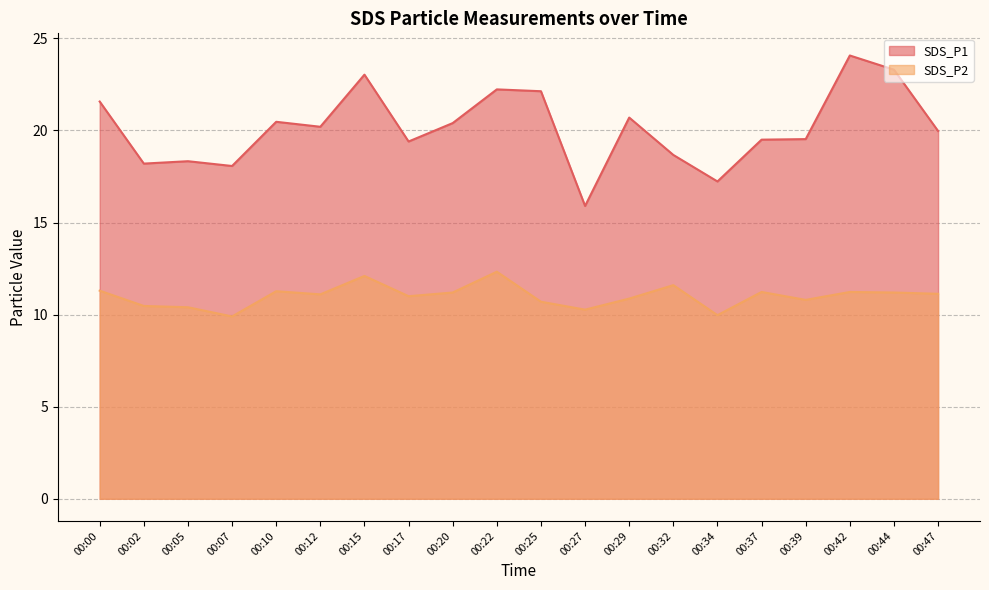

List the labels in order of SDS_P2 value, largest first.

00:22, 00:15, 00:32, 00:00, 00:10, 00:37, 00:42, 00:20, 00:44, 00:47, 00:12, 00:17, 00:29, 00:39, 00:25, 00:02, 00:05, 00:27, 00:34, 00:07